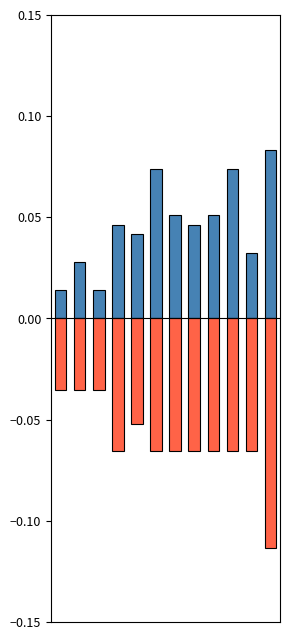

Reading left to right, what are all the values shown in this chart?

Positive: 0.0	0.0	0.0	0.0	0.0	0.1	0.1	0.0	0.1	0.1	0.0	0.1
Negative: -0.0	-0.0	-0.0	-0.1	-0.1	-0.1	-0.1	-0.1	-0.1	-0.1	-0.1	-0.1